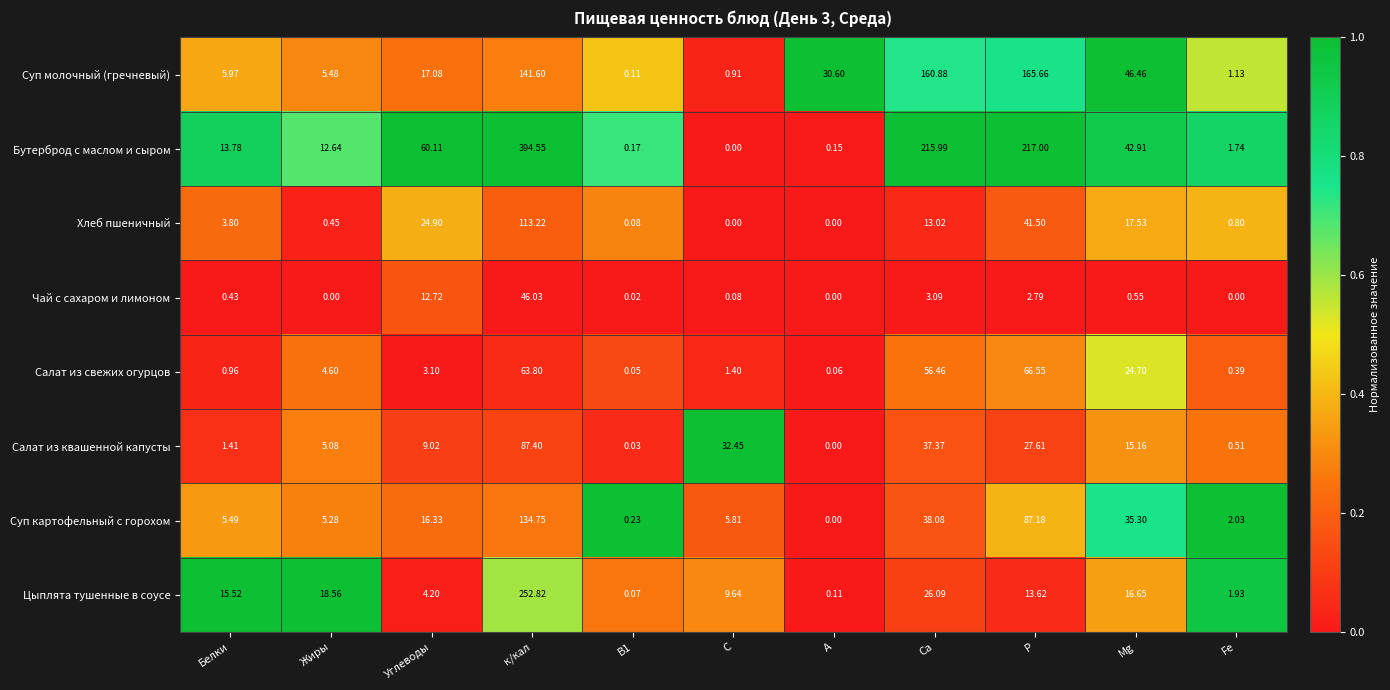

Where does the Суп молочный (гречневый) series first go above 17?

Углеводы